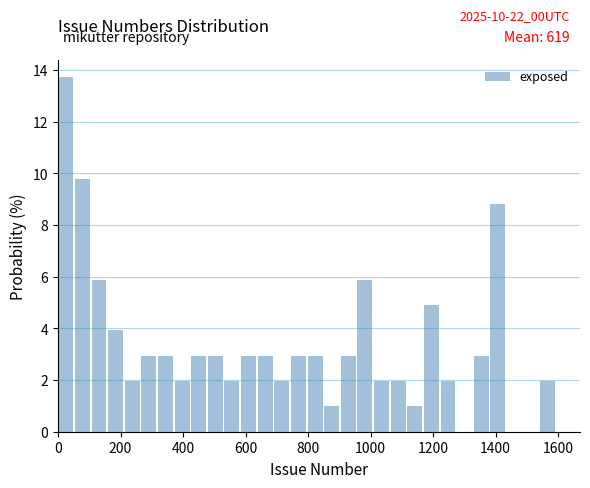

Around what value on the x-axis is the tallest bar? Give the approximate position of its centre, as read against the axis.

20